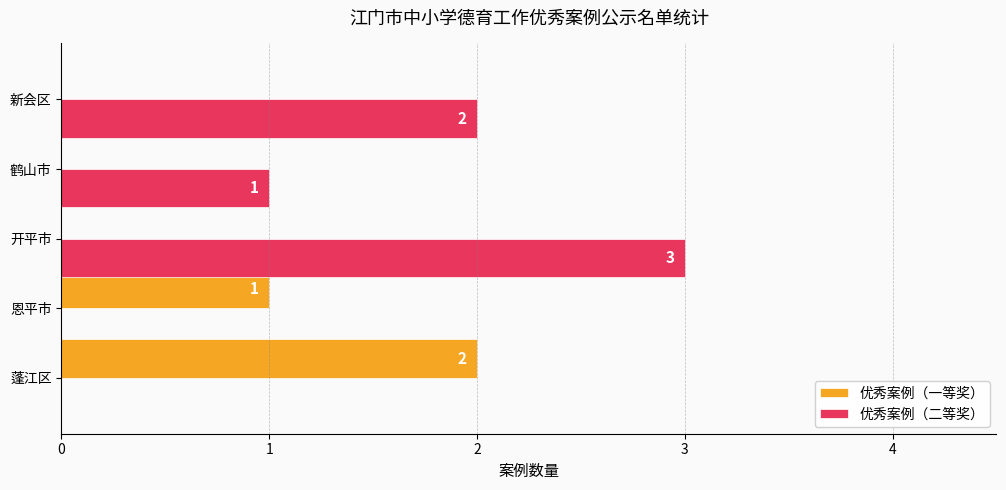

The value of 优秀案例（二等奖） at 蓬江区 is 2. True or false?

False